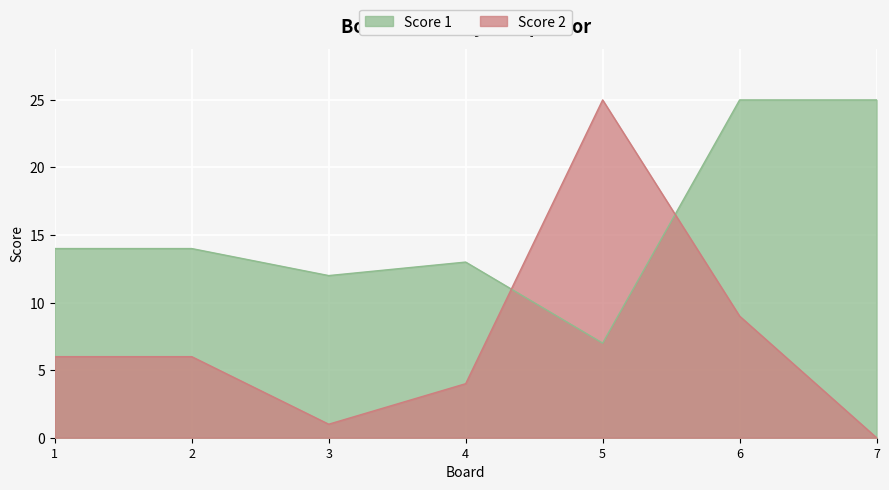

Where is the first local minimum for Score 1?

3